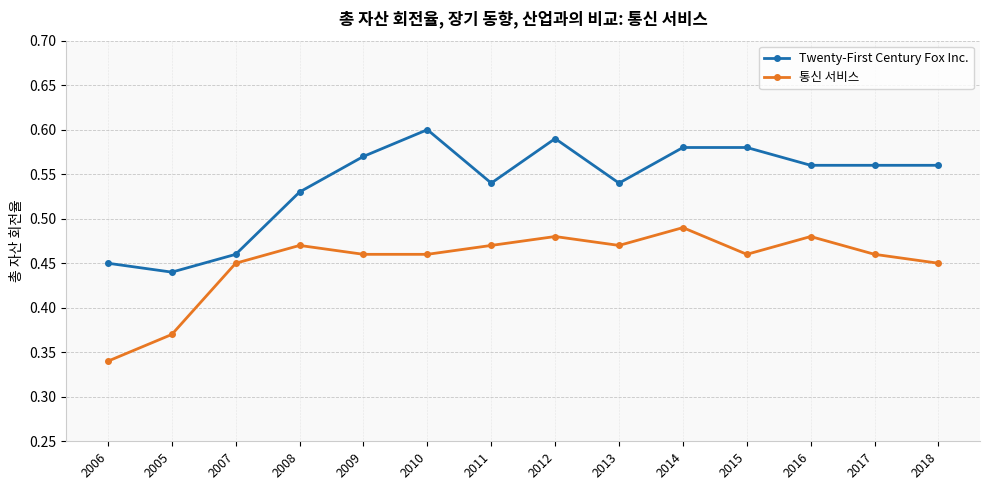

What position from the left is 2014?

10